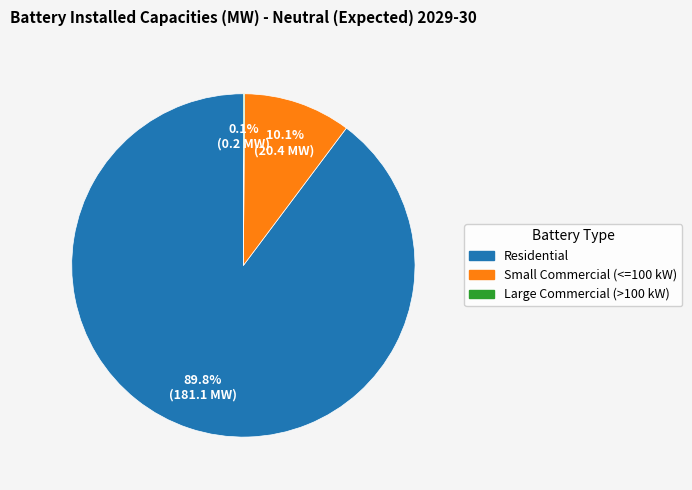

To the nearest percent, what is the average slice percentage?

33%